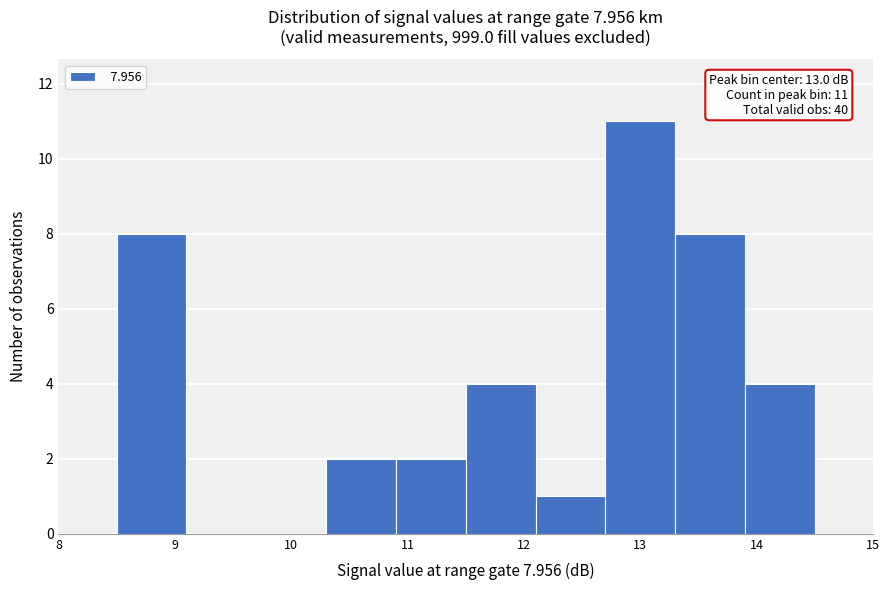

Which range on the x-axis has the tallest bar?

12.7 to 13.3